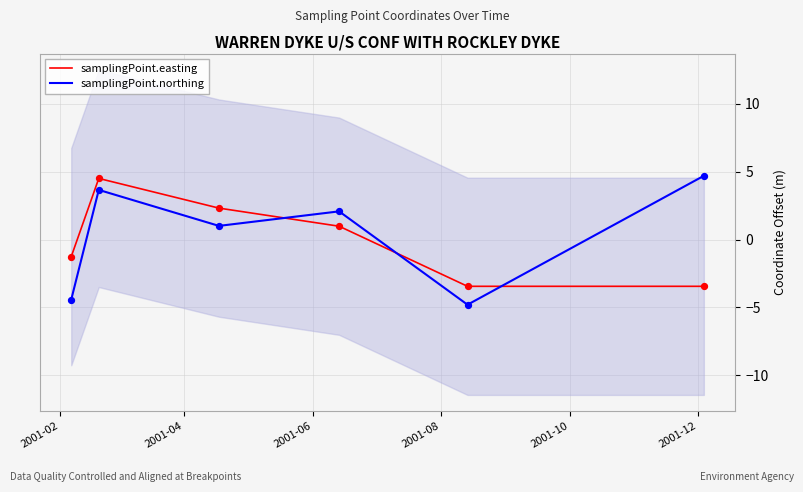

After their last crossing, which series has the higher values: samplingPoint.easting or samplingPoint.northing?

samplingPoint.northing